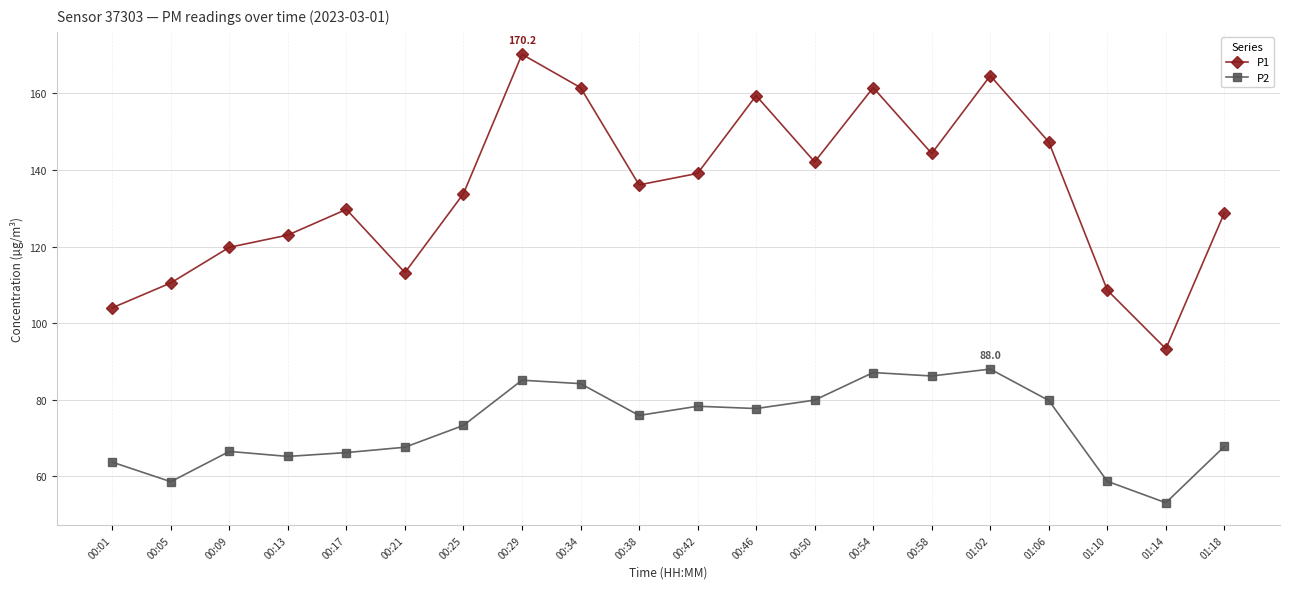

At which label does P1 first exceed 136?

00:29